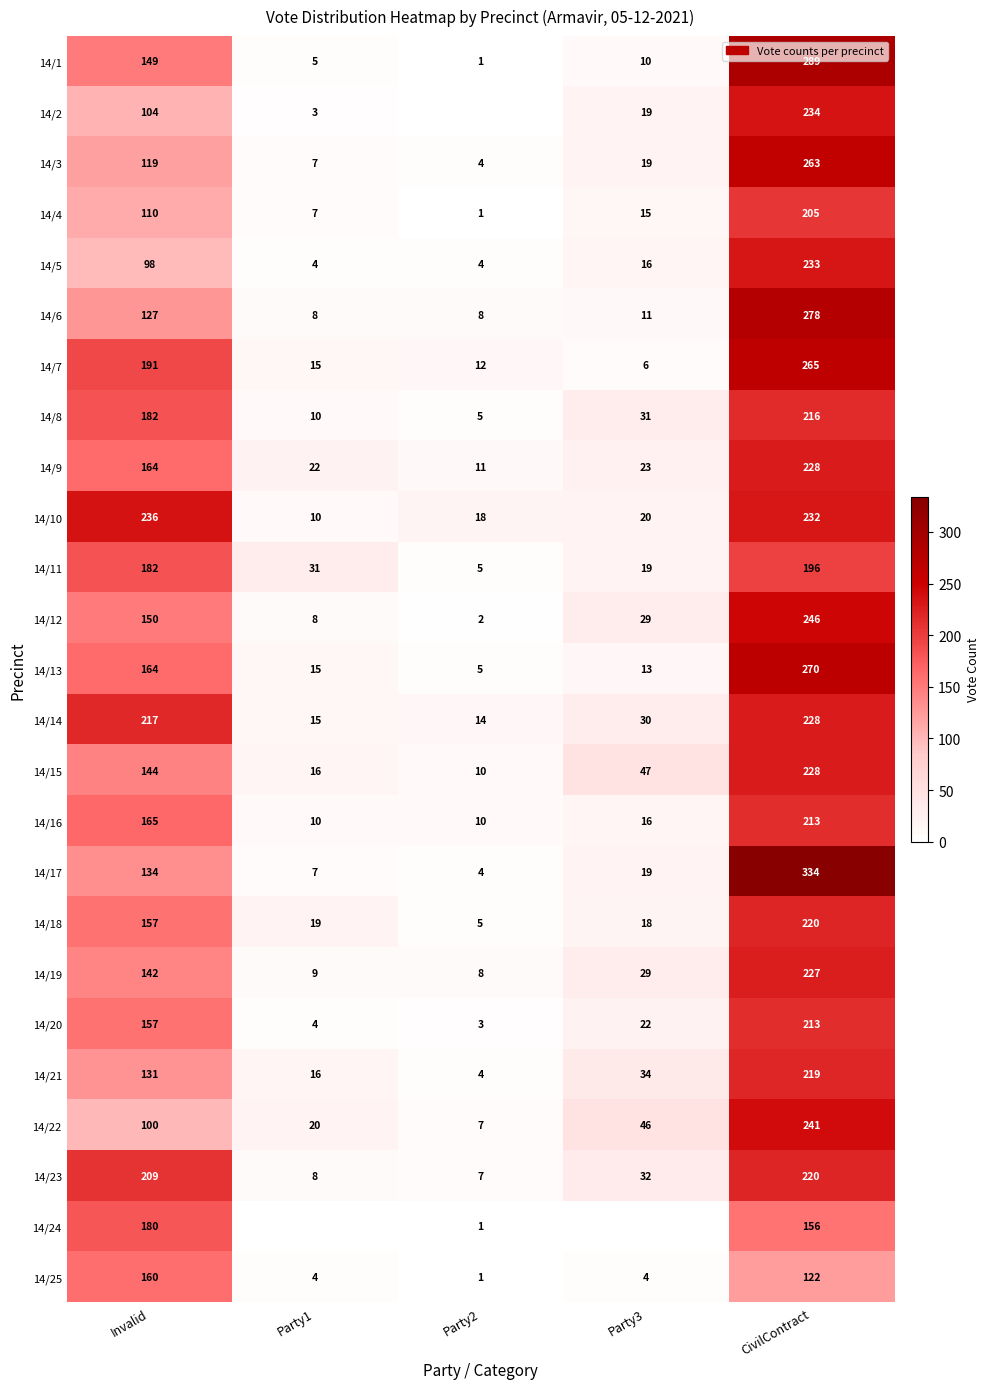

What is the difference between the highest and lowest values at Invalid?

138